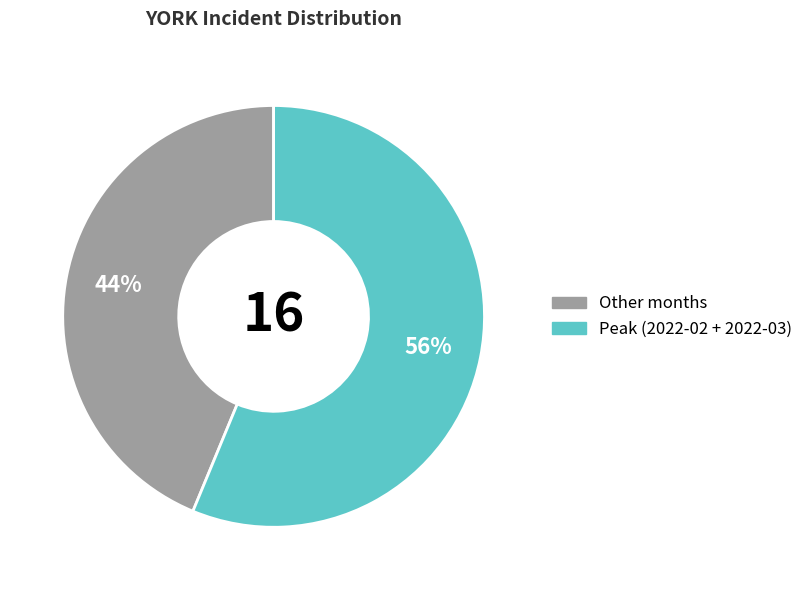

To the nearest percent, what is the average slice percentage?

50%